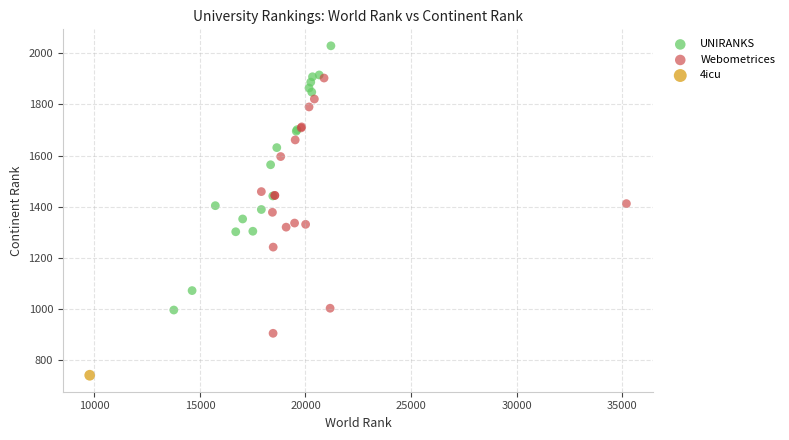

Which series reaches the minimum Y coordinate?

4icu